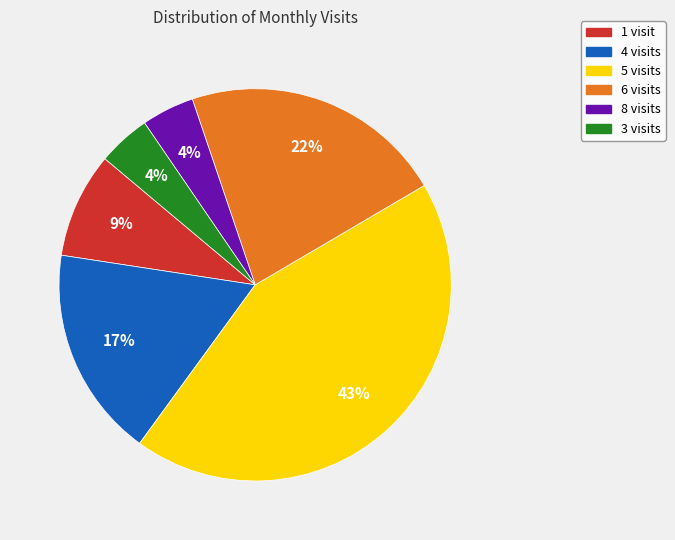

Is it true that 6 visits is 22% of the pie?

True